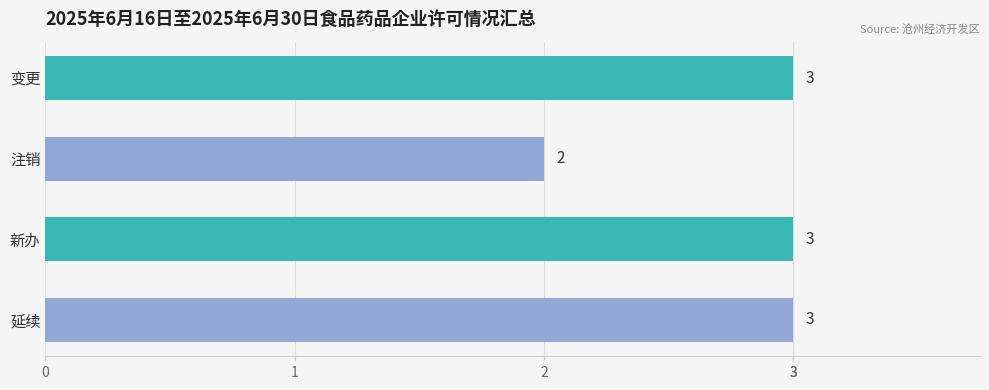

What is the change in value from 注销 to 延续?

+1